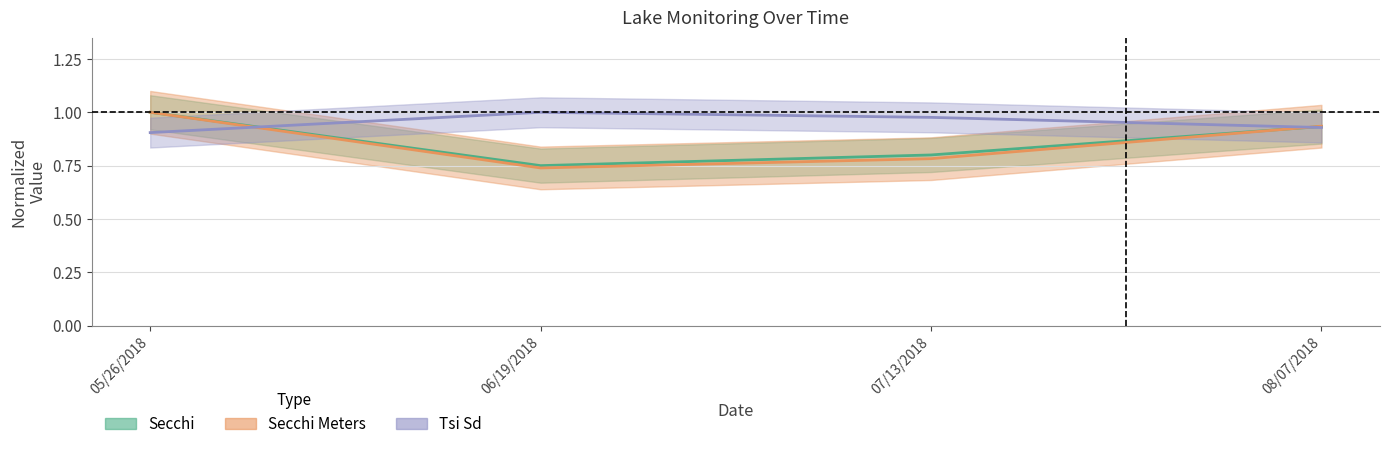

Where do Secchi and Secchi Meters first cross each other?

07/13/2018 and 08/07/2018